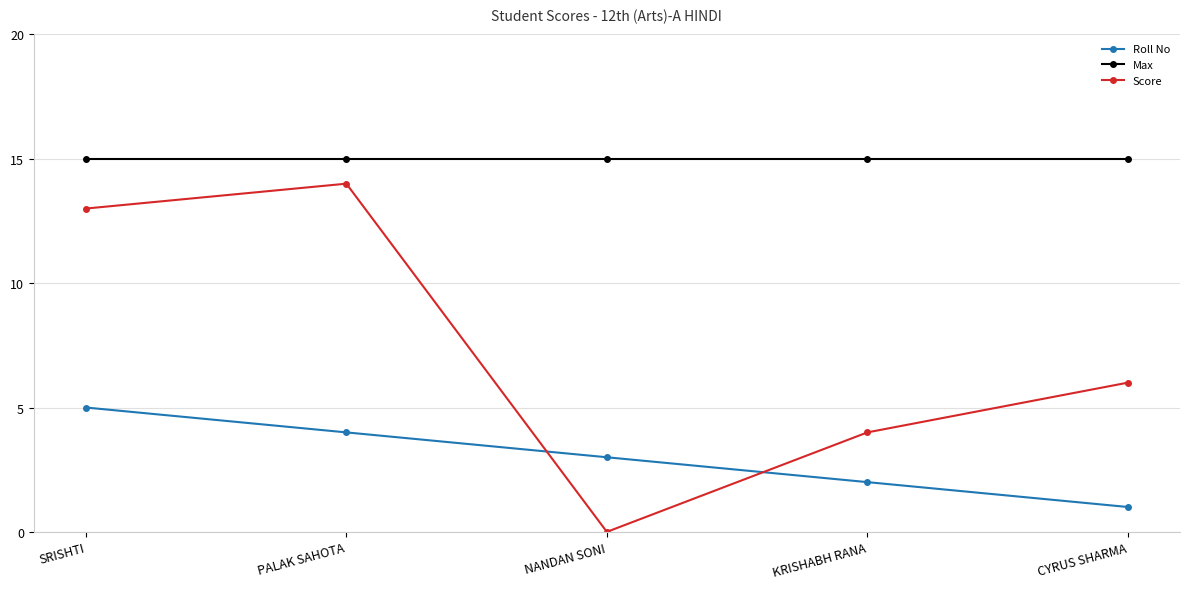

How many categories are shown in the chart?

5